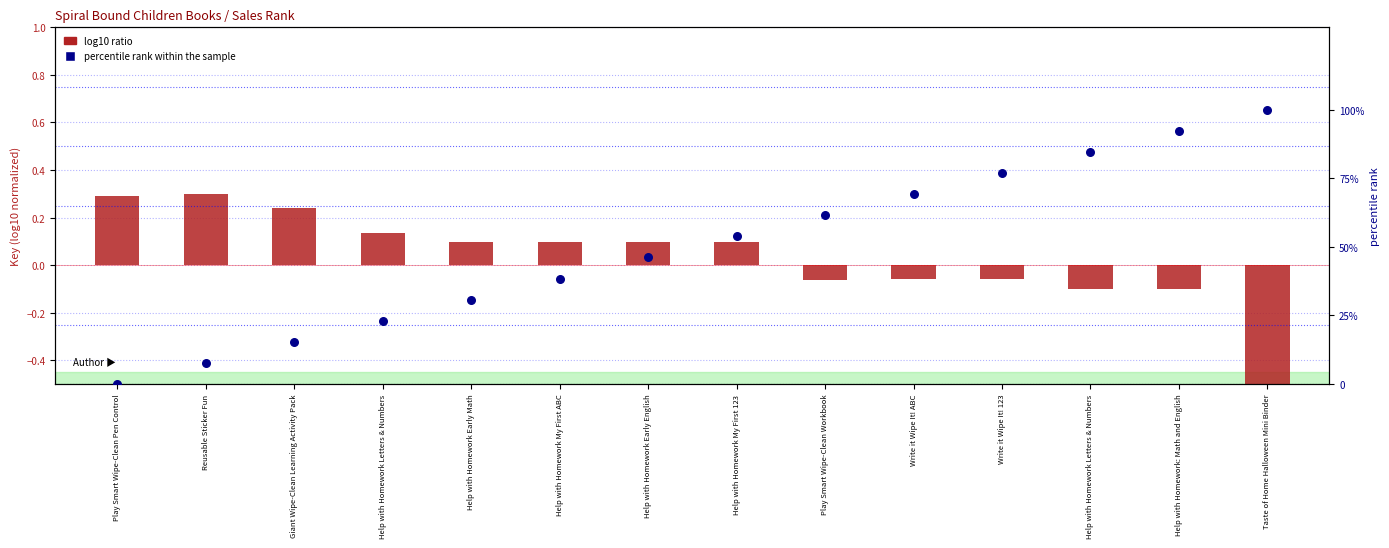

Which series reaches the maximum Y coordinate?

percentile rank within the sample